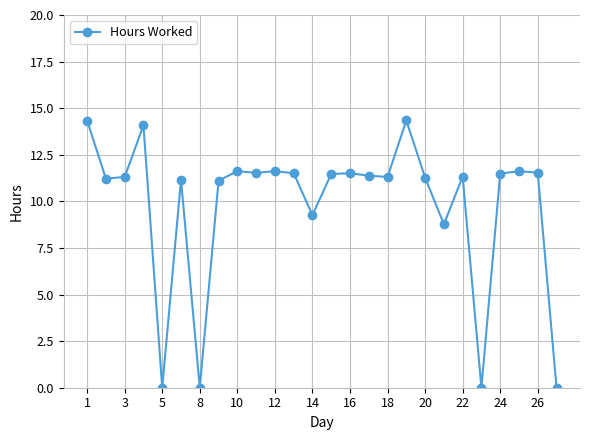

What is the sum of all values?

254.8